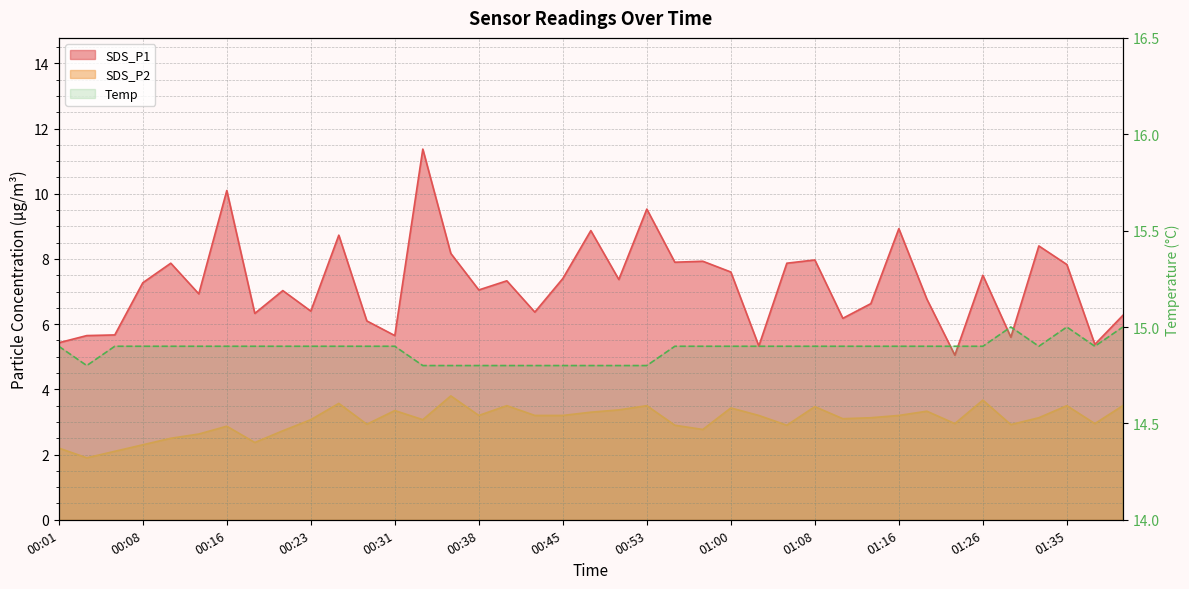

Which has a higher value, 01:21 or 01:37?

01:21